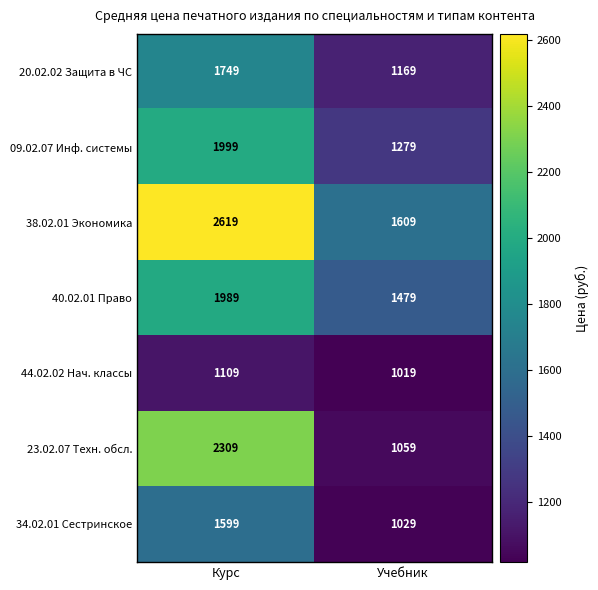

Reading right to left, transcribe all the data shown in this chart.

20.02.02 Защита в ЧС: Учебник=1169	Курс=1749
09.02.07 Инф. системы: Учебник=1279	Курс=1999
38.02.01 Экономика: Учебник=1609	Курс=2619
40.02.01 Право: Учебник=1479	Курс=1989
44.02.02 Нач. классы: Учебник=1019	Курс=1109
23.02.07 Техн. обсл.: Учебник=1059	Курс=2309
34.02.01 Сестринское: Учебник=1029	Курс=1599